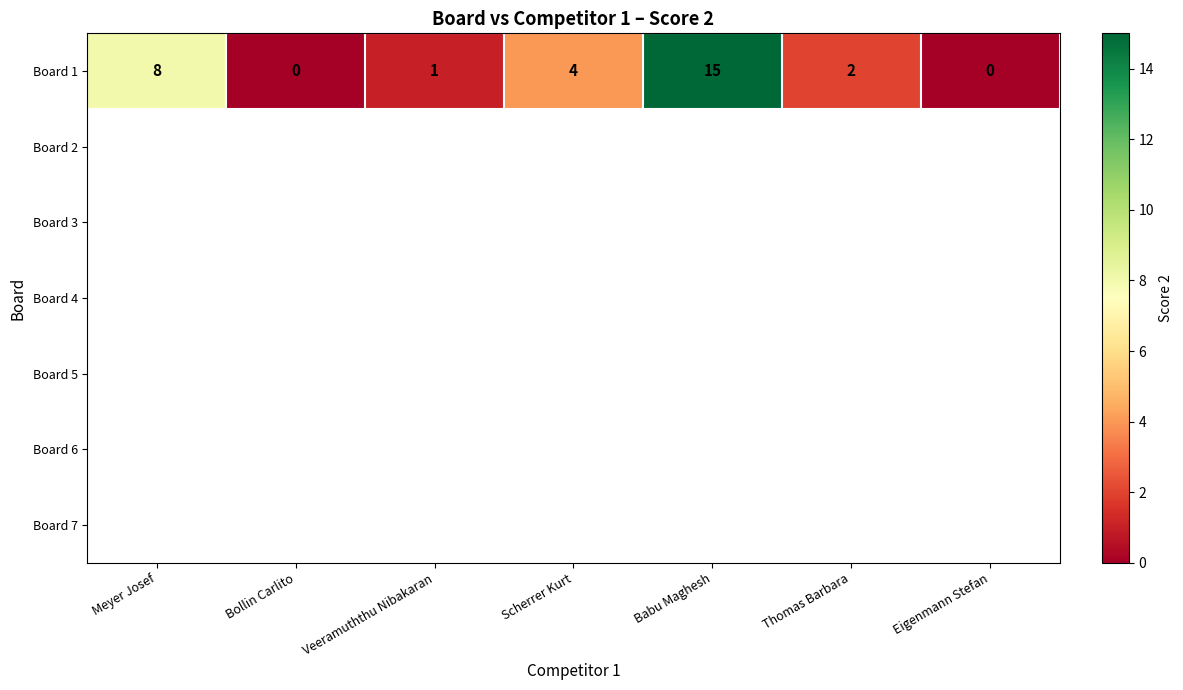

What is the maximum value shown in the chart?

15